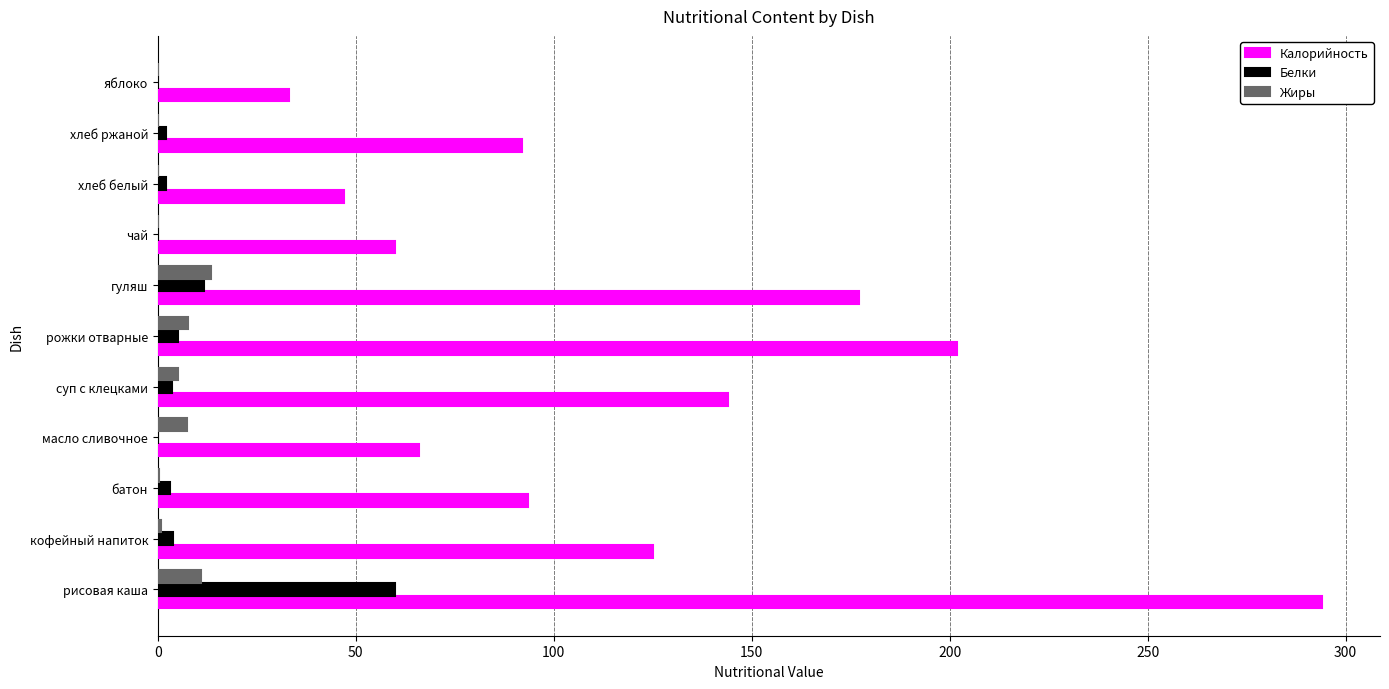

Between кофейный напиток and масло сливочное, which series saw the biggest shift?

Калорийность